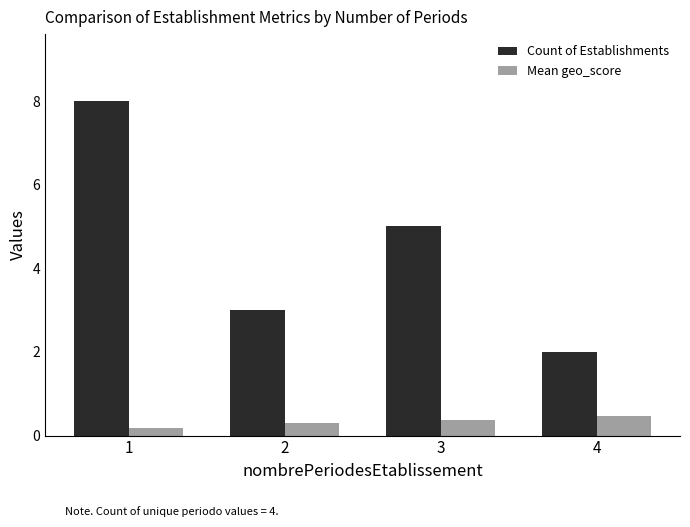

What is the minimum value for Count of Establishments?

2.0